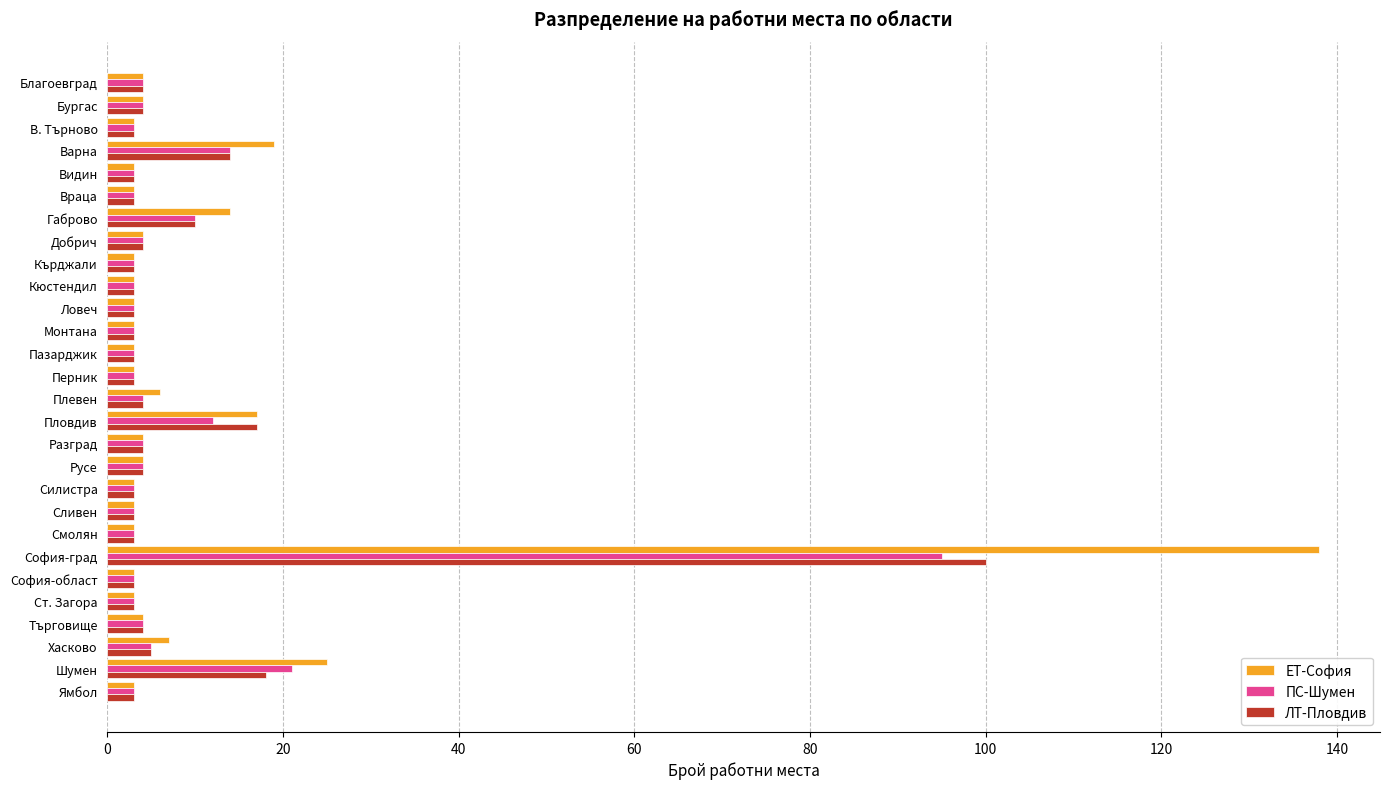

Is it true that ЕТ-София equals 19 at Варна?

True